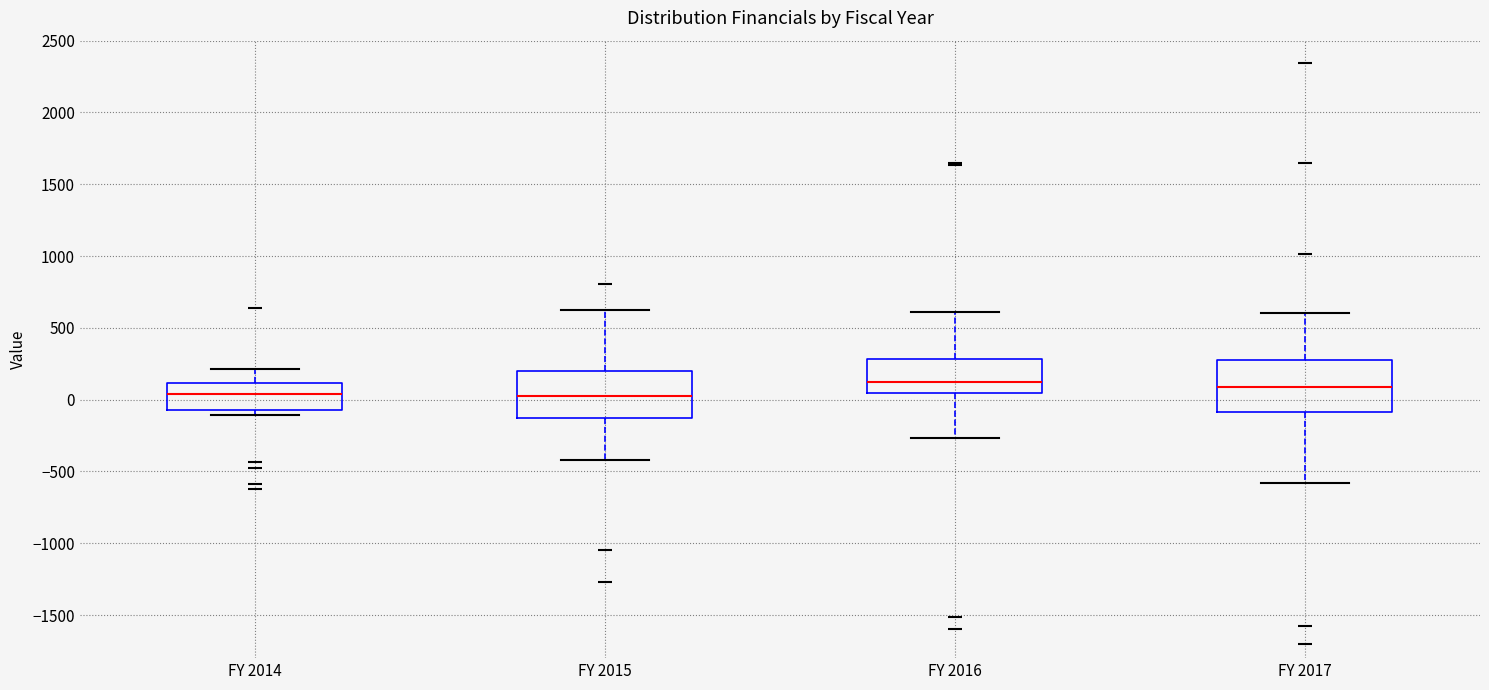

Where does the lower whisker of the box for FY 2016 end on the y-axis? The values are not printed on the chart, so give them approximately, as read against the axis.

-250